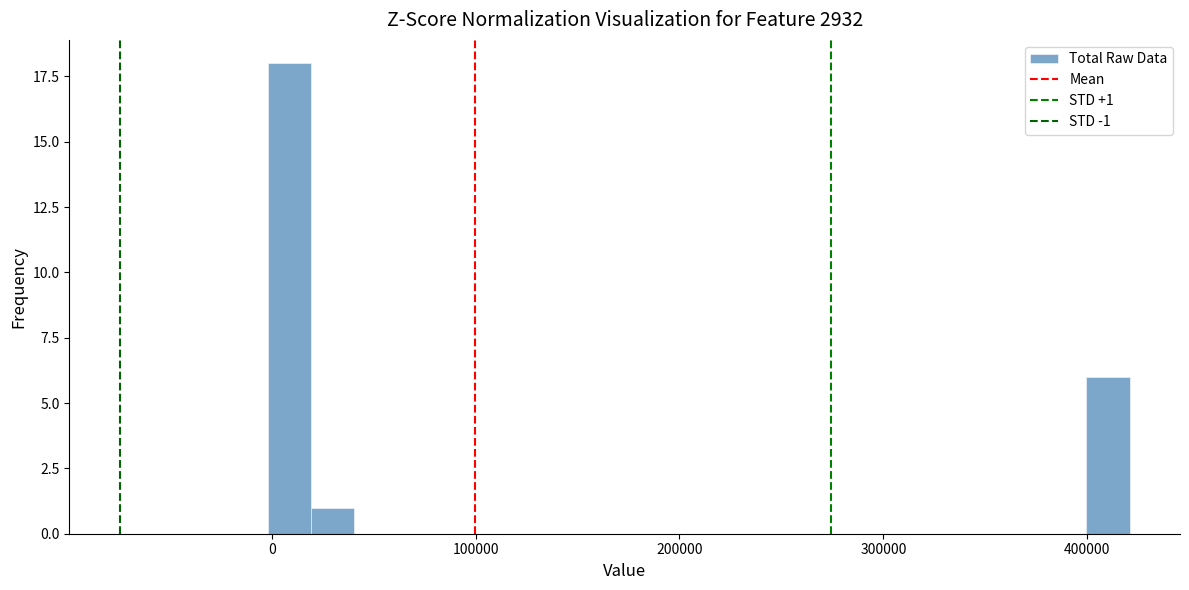

Read against the x-axis, roughly where is the centre of the tallest bar?

10000